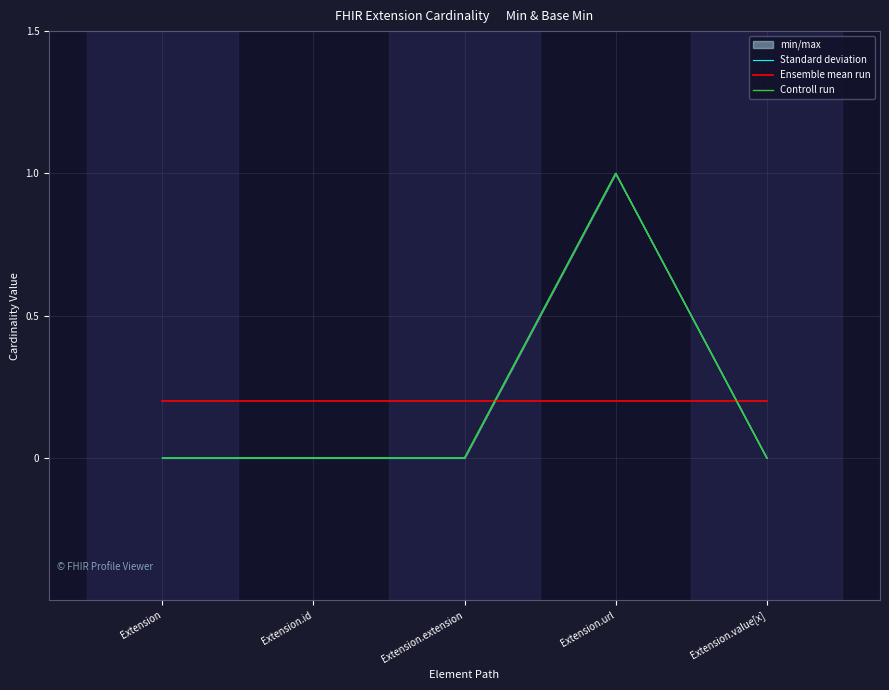

Is it true that Controll run equals -0.4 at Extension.id?

False